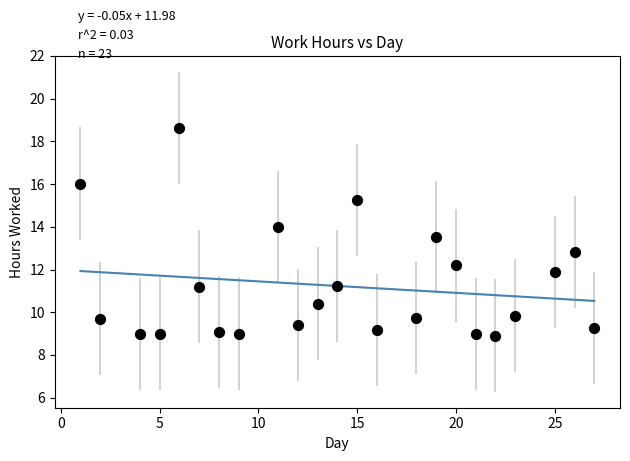

What Y value in the scatter plot is closest to 13?

12.8